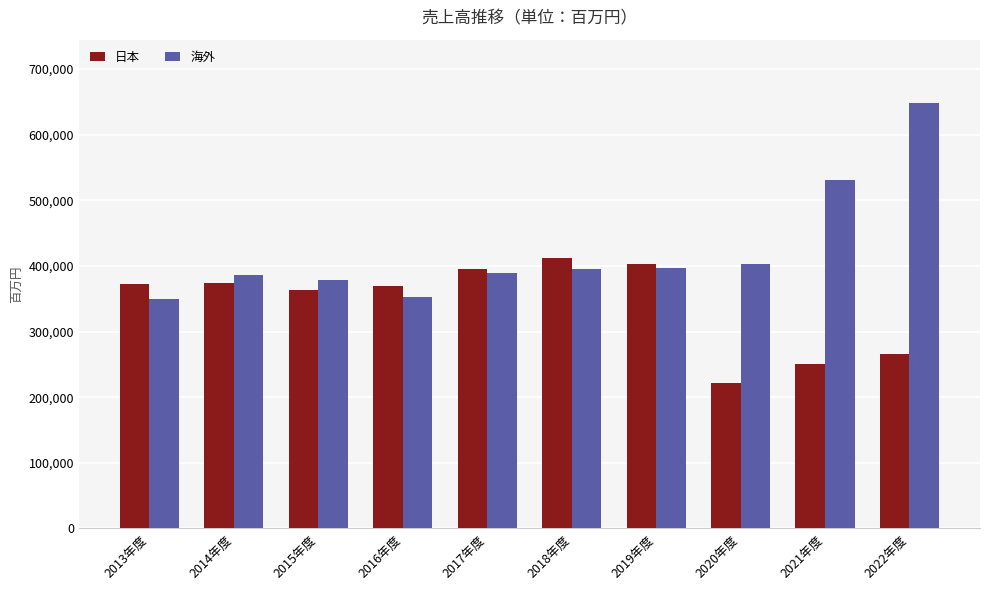

Between 2017年度 and 2018年度, which series saw the biggest shift?

日本